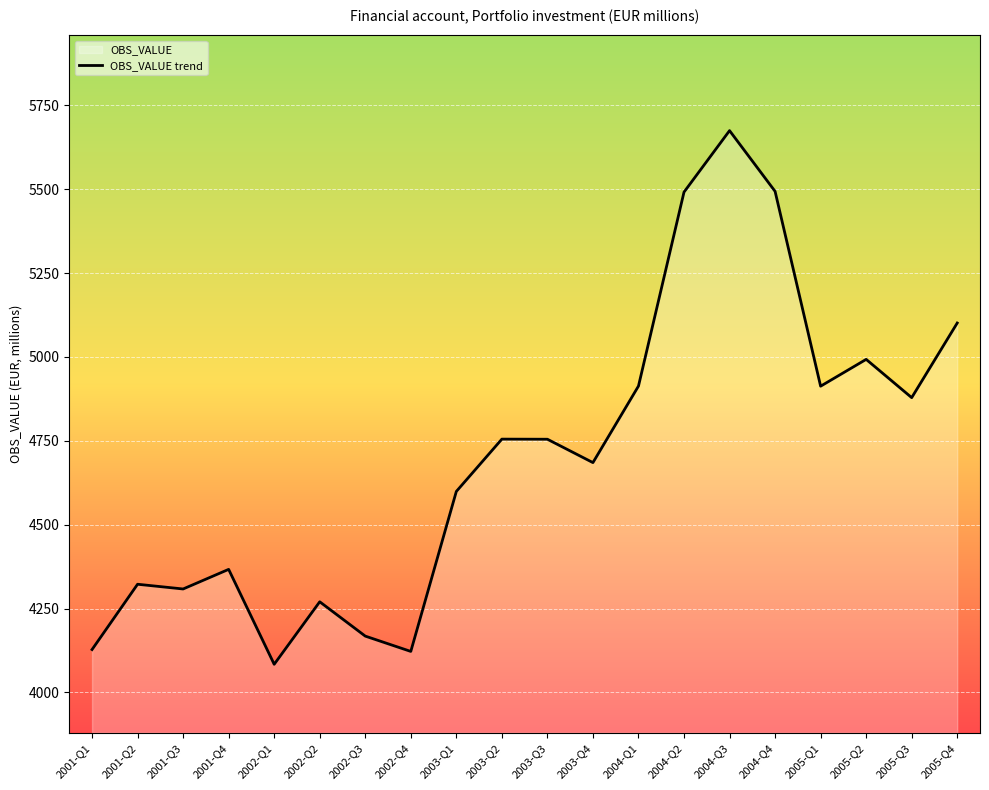

Approximately how many times larger is the value at 2005-Q1 compared to 2004-Q2?

0.9